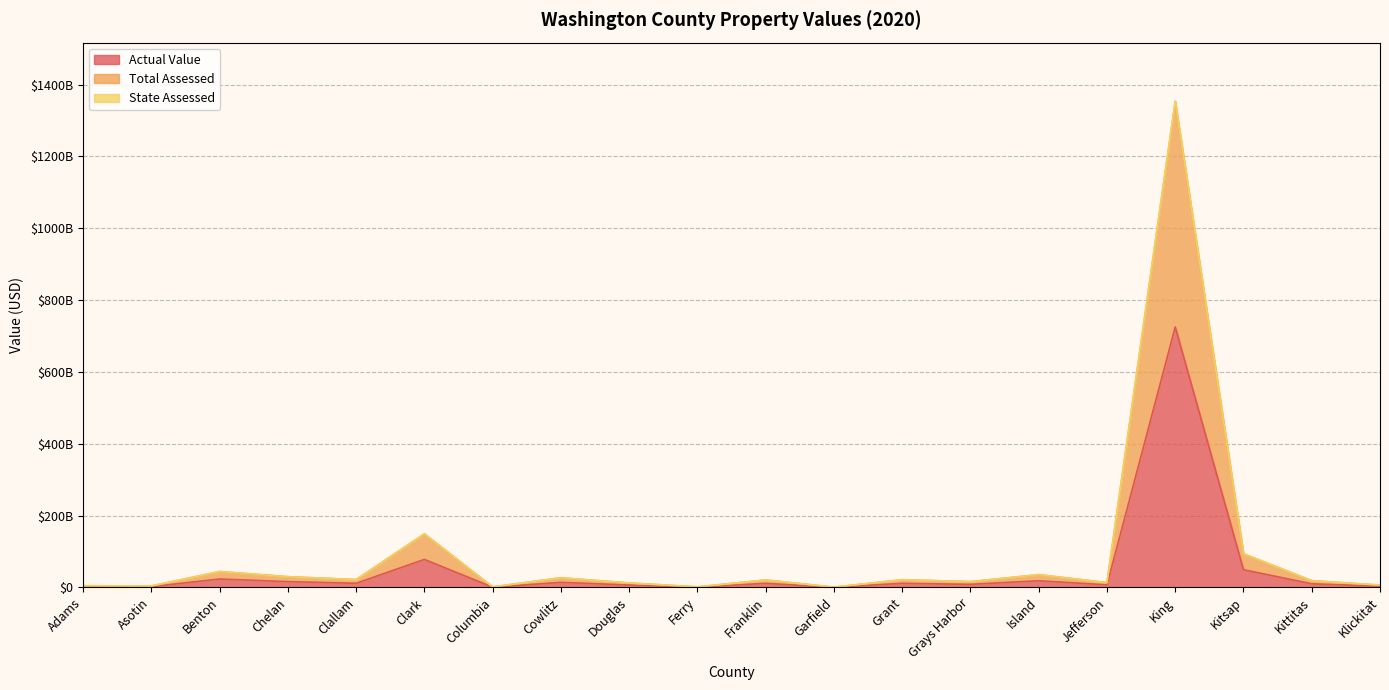

At which category is the sum across all series the highest?

King